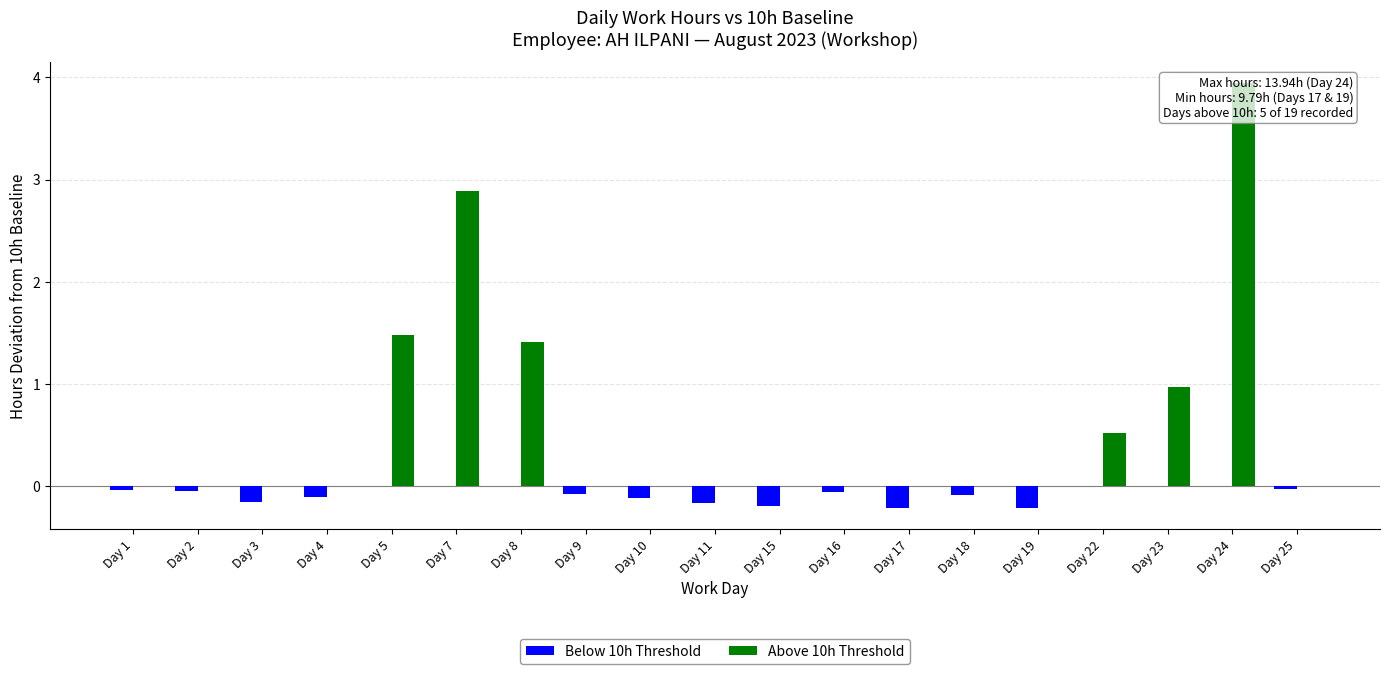

Reading right to left, extract all data points from this chart.

Below 10h Threshold: Day 25=-0.0	Day 24=0.0	Day 23=0.0	Day 22=0.0	Day 19=-0.2	Day 18=-0.1	Day 17=-0.2	Day 16=-0.1	Day 15=-0.2	Day 11=-0.2	Day 10=-0.1	Day 9=-0.1	Day 8=0.0	Day 7=0.0	Day 5=0.0	Day 4=-0.1	Day 3=-0.2	Day 2=-0.0	Day 1=-0.0
Above 10h Threshold: Day 25=0.0	Day 24=3.9	Day 23=1.0	Day 22=0.5	Day 19=0.0	Day 18=0.0	Day 17=0.0	Day 16=0.0	Day 15=0.0	Day 11=0.0	Day 10=0.0	Day 9=0.0	Day 8=1.4	Day 7=2.9	Day 5=1.5	Day 4=0.0	Day 3=0.0	Day 2=0.0	Day 1=0.0